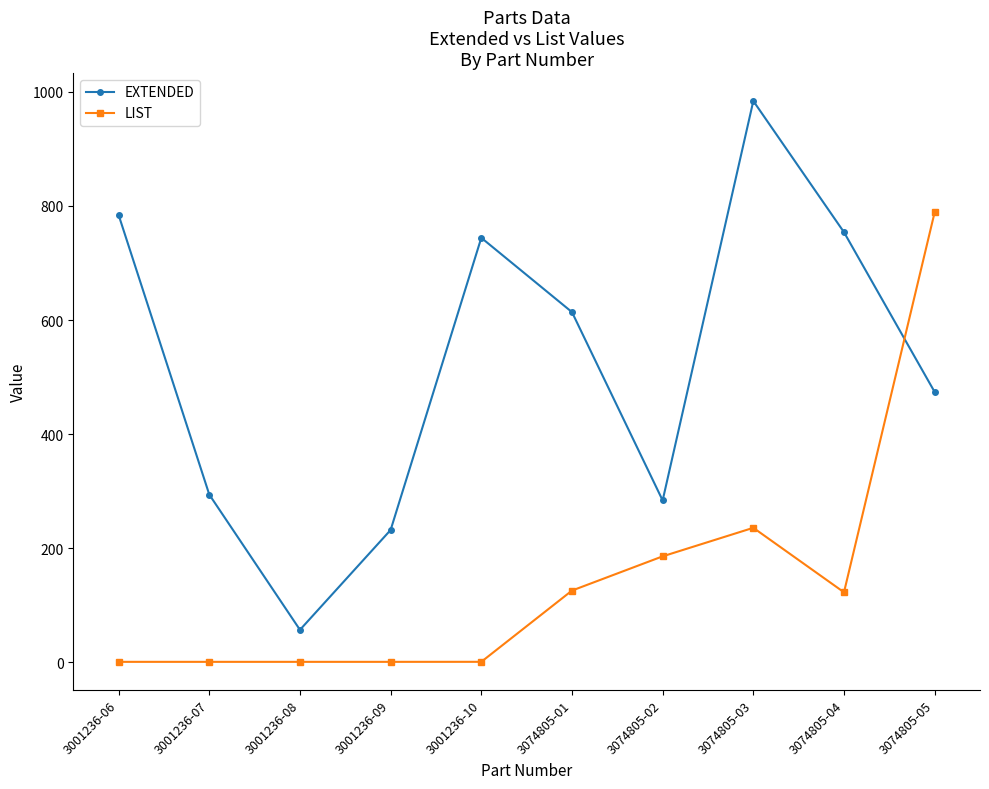

True or false: EXTENDED has more than 2 points higher than both neighbors.

False